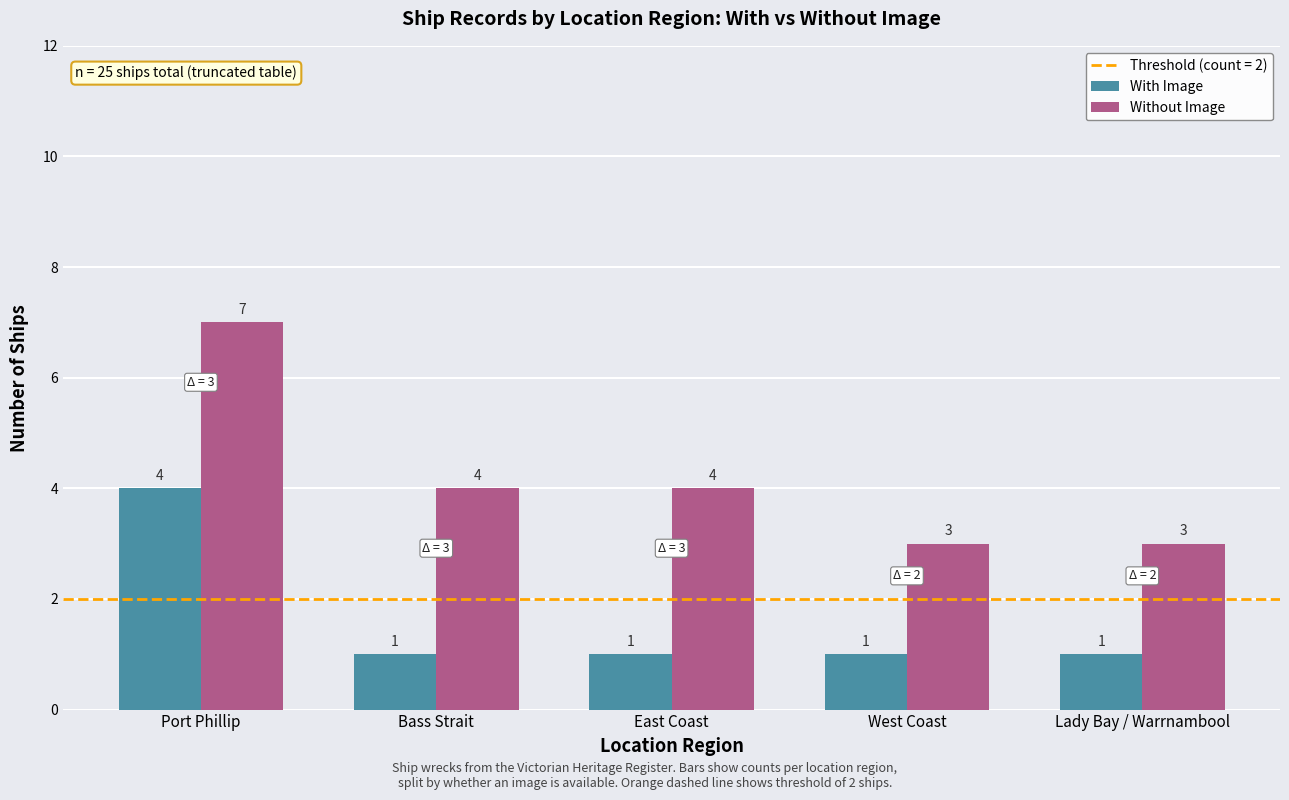

How many distinct data groups are displayed?

2